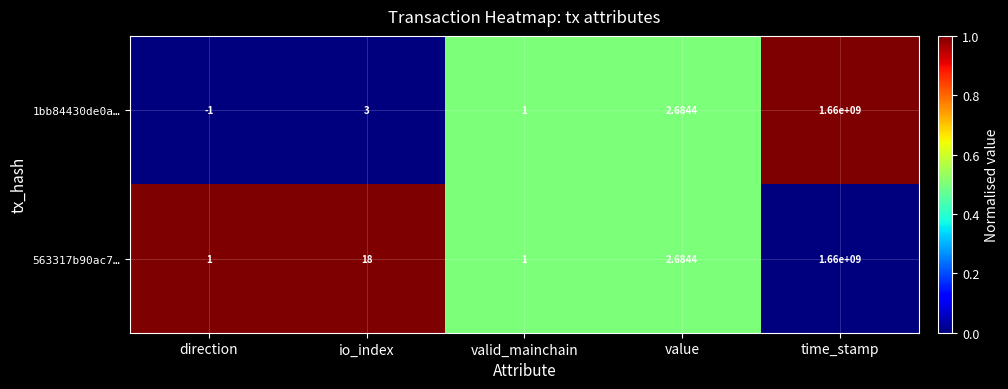

Where is 563317b90ac7… nearest to the value 830000000?

io_index